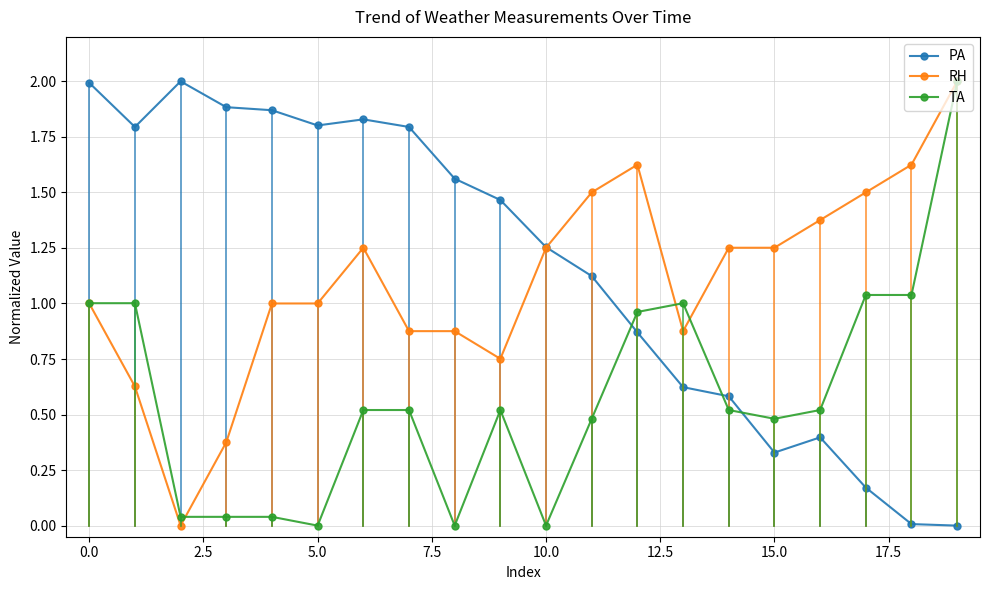

What is the highest value of the TA series?

2.0